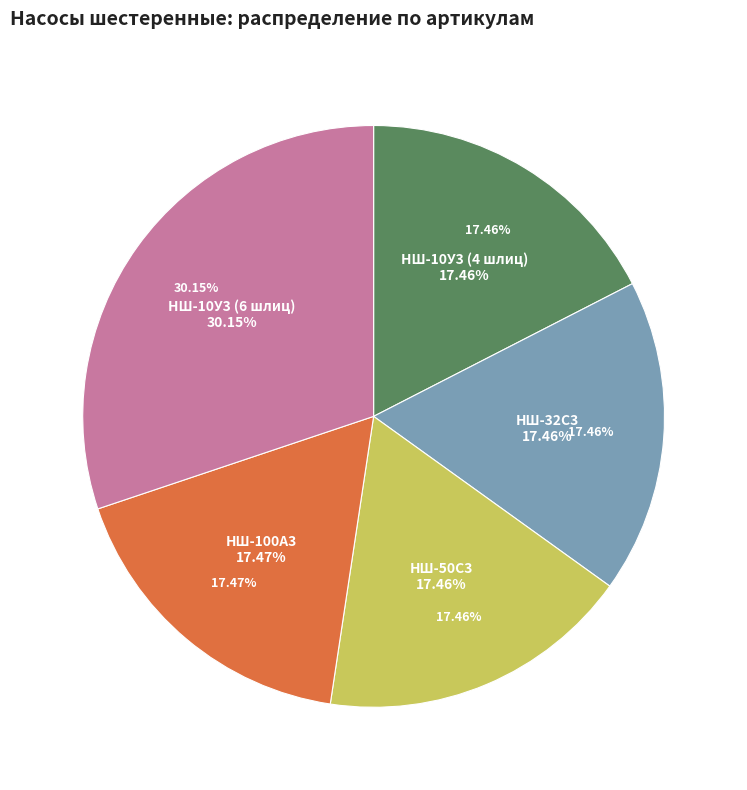

How many segments does this pie chart have?

5